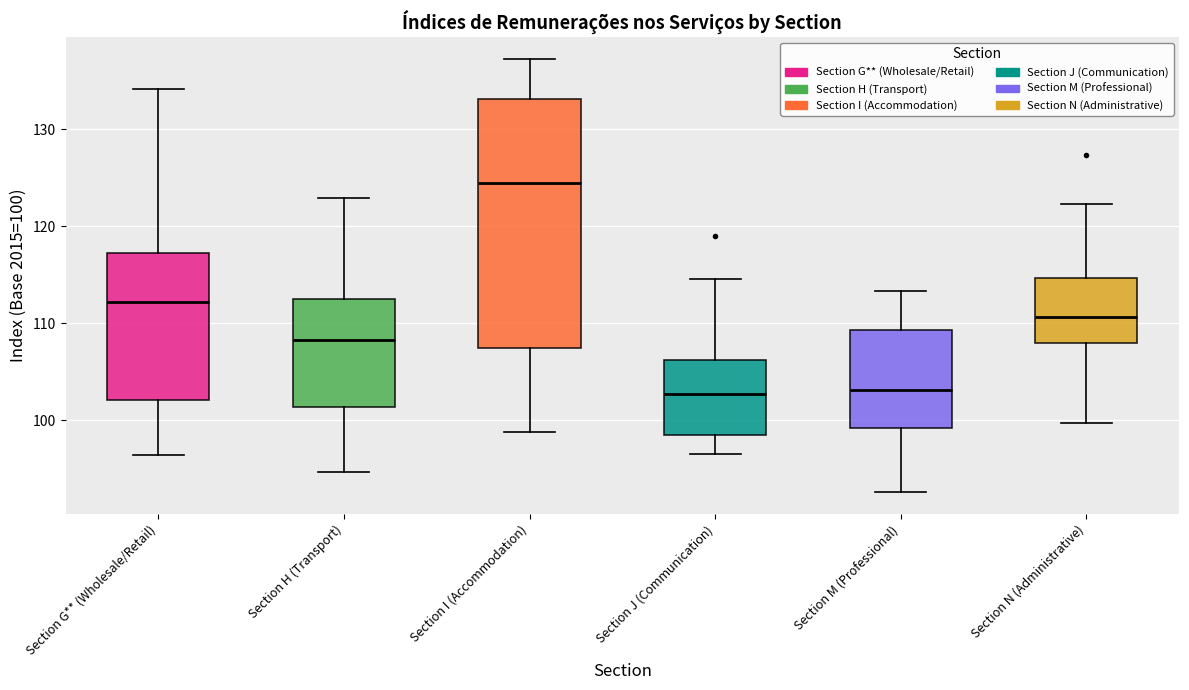

Reading left to right, transcribe this box plot: for each box, give where its median line is, the range the box spans, and where its two whiskers end, as read against the y-axis. The values are not printed on the chart, so give them approximately, as read against the axis.

Section G** (Wholesale/Retail): median 112, box 102 to 117, whiskers 96 to 134
Section H (Transport): median 108, box 101 to 113, whiskers 95 to 123
Section I (Accommodation): median 124, box 107 to 133, whiskers 99 to 137
Section J (Communication): median 103, box 98 to 106, whiskers 97 to 115
Section M (Professional): median 103, box 99 to 109, whiskers 93 to 113
Section N (Administrative): median 111, box 108 to 115, whiskers 100 to 122